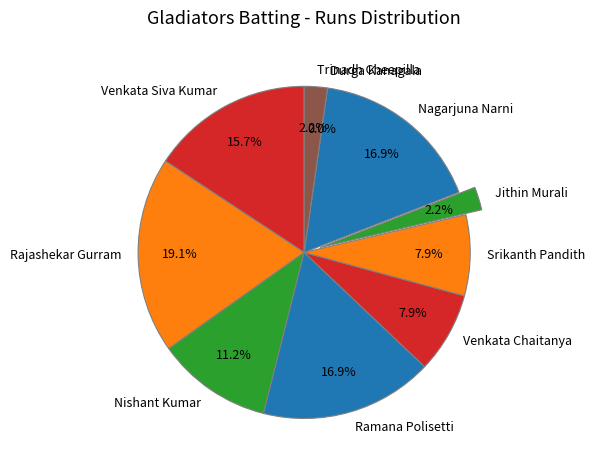

How many segments does this pie chart have?

10